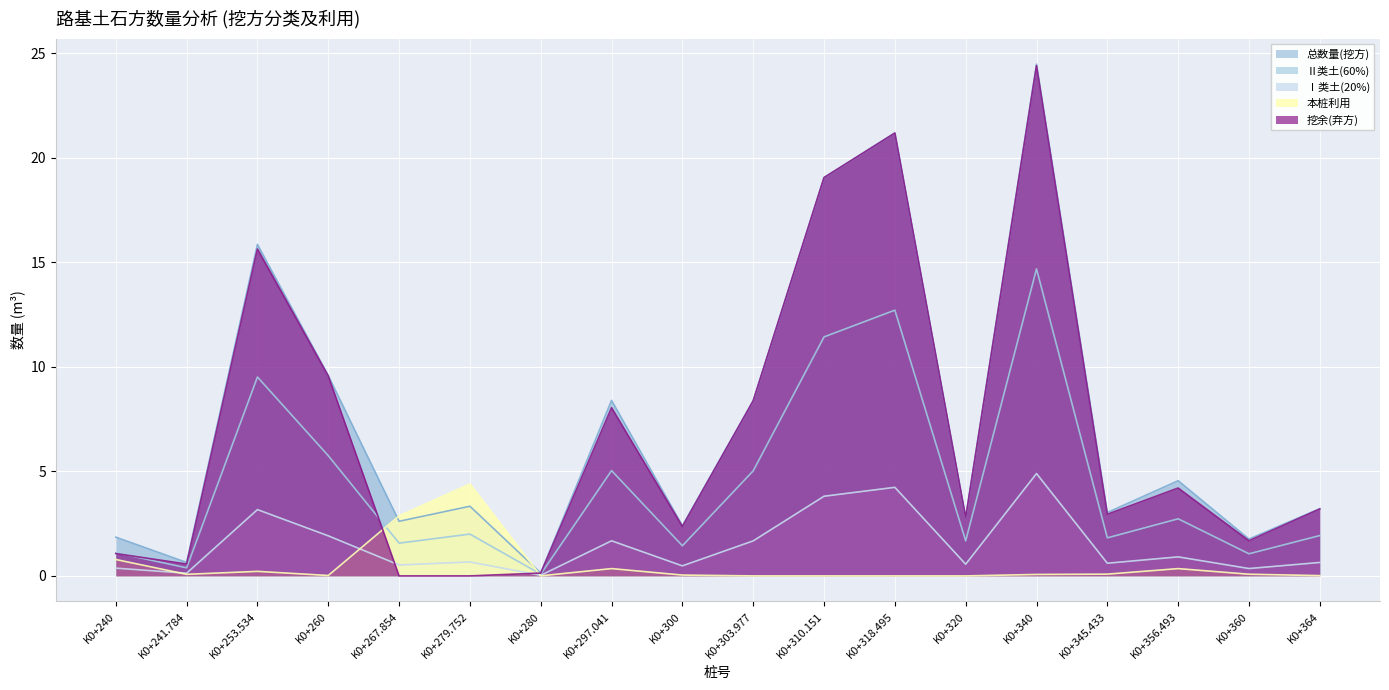

The value of 总数量(挖方) at K0+356.493 is 6.4. True or false?

False